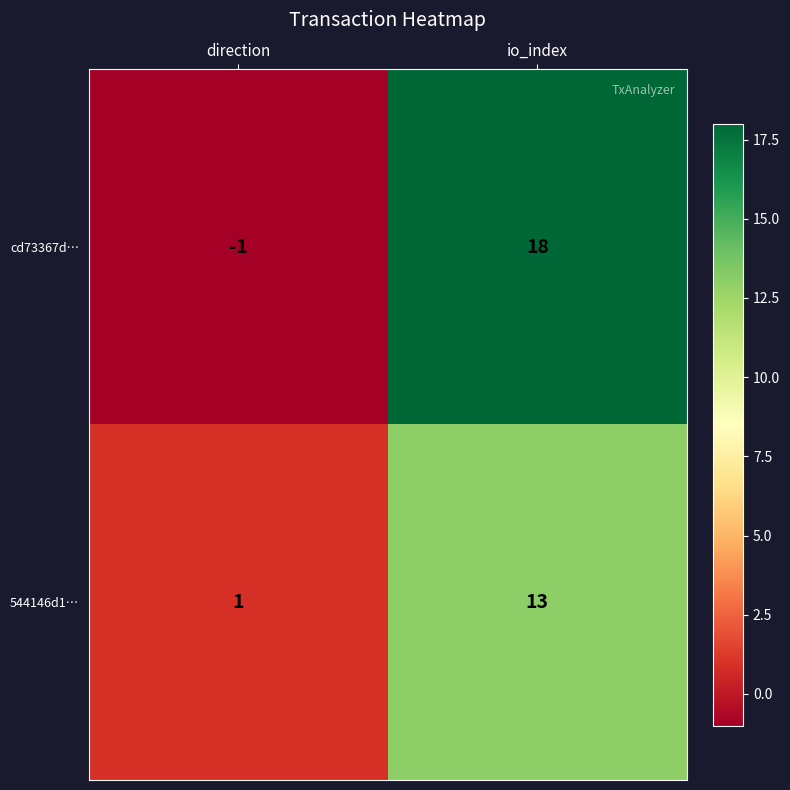

What value does the 544146d1… series have at io_index?

13